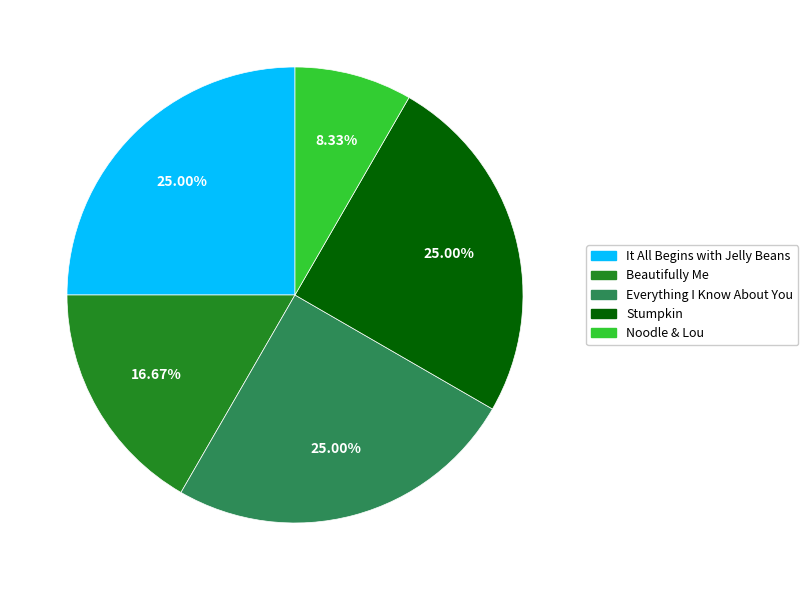

What is the smallest slice in the pie chart?

Noodle & Lou